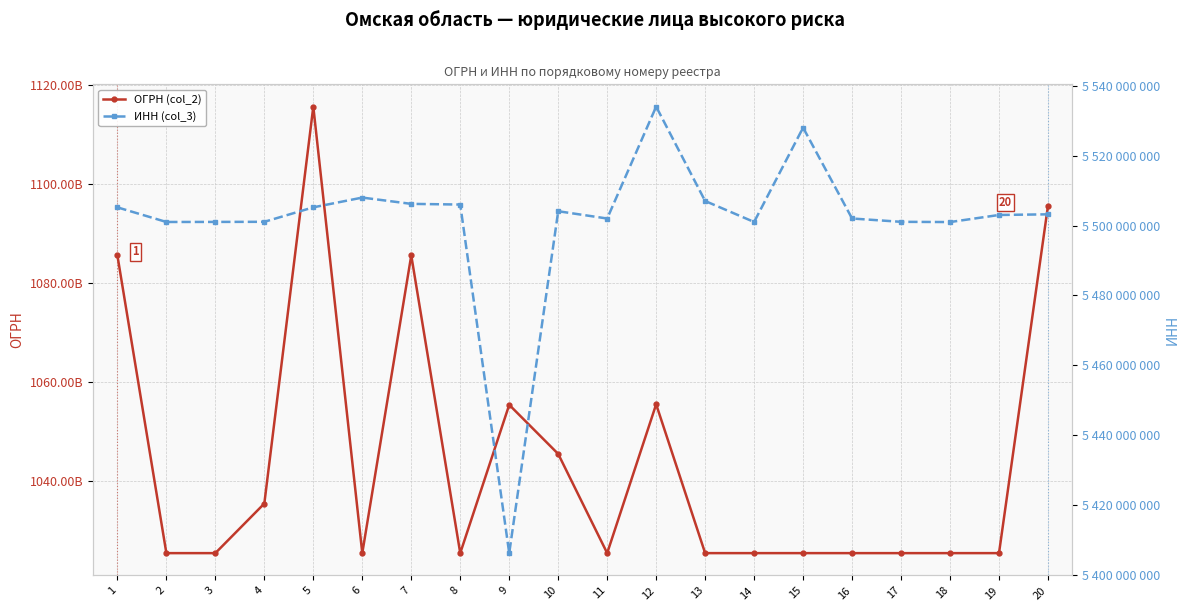

Reading left to right, transcribe all the data shown in this chart.

ОГРН (col_2): 1085543060734	1025500520297	1025500508956	1035501014284	1115543021241	1025500972342	1085543005976	1025501244779	1055406226237	1045507037344	1025500531550	1055515020880	1025501382060	1025500507163	1025501858084	1025500510826	1025500513730	1025500509572	1025500744158	1095543004985
ИНН (col_3): 5505204171	5501023216	5501041254	5501072608	5505211490	5508000095	5506202219	5506007419	5406323202	5504097128	5502013556	5534010734	5507023300	5501020374	5528001851	5502018378	5501068136	5501000723	5503027784	5503211857